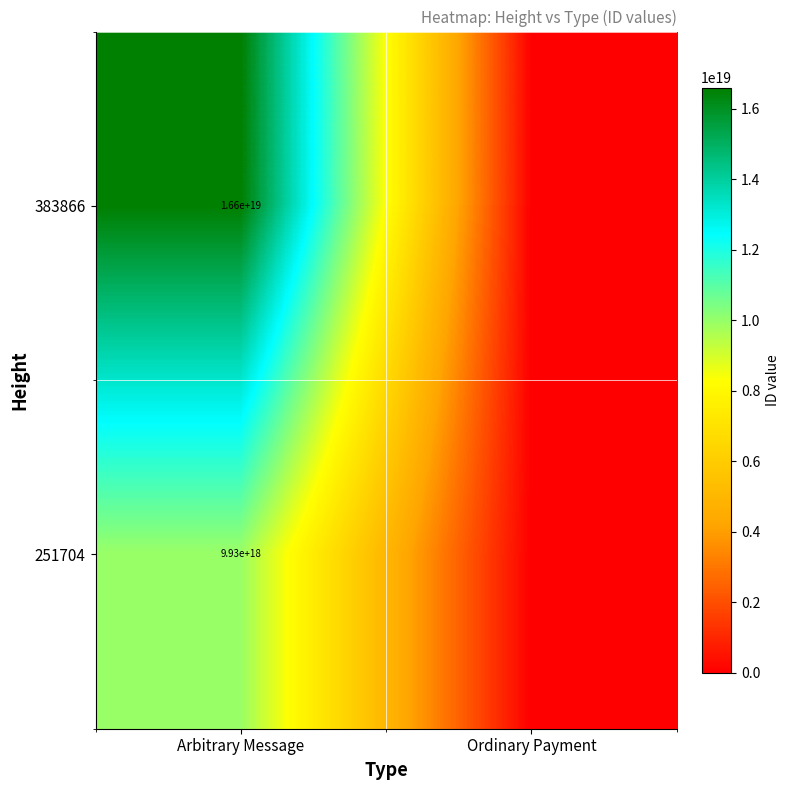

The 251704 series shows 9930000000000000000 at Arbitrary Message. True or false?

True